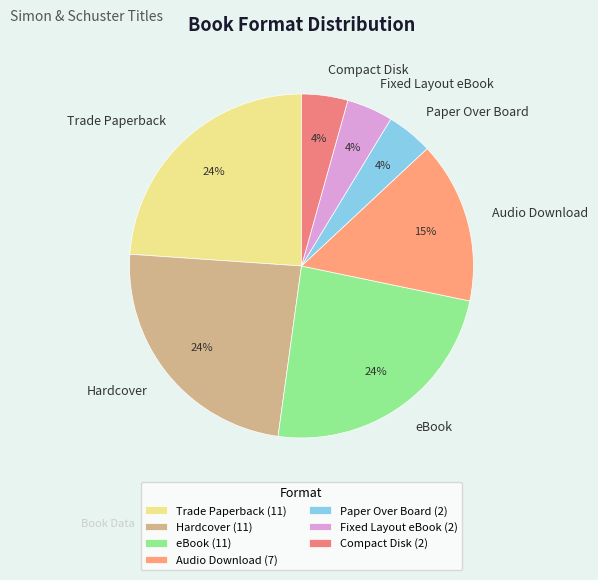

How many segments does this pie chart have?

7